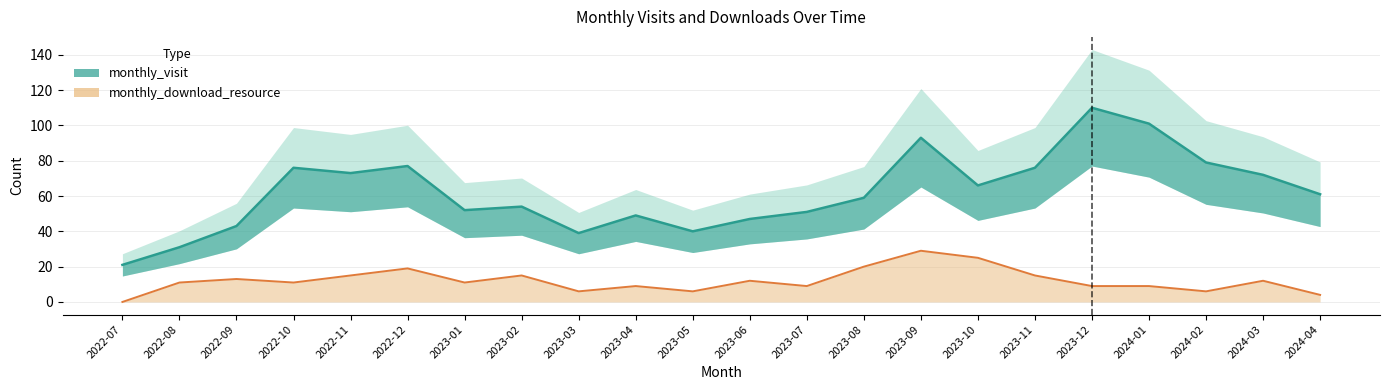

The monthly_download_resource series shows -19 at 2022-07. True or false?

False